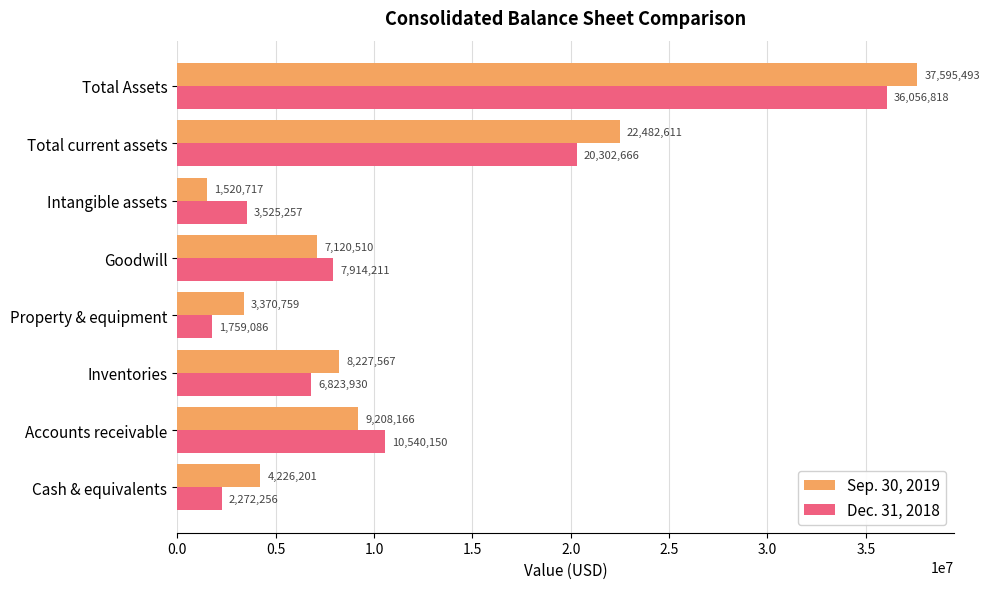

Which series has the largest range (max minus min)?

Sep. 30, 2019